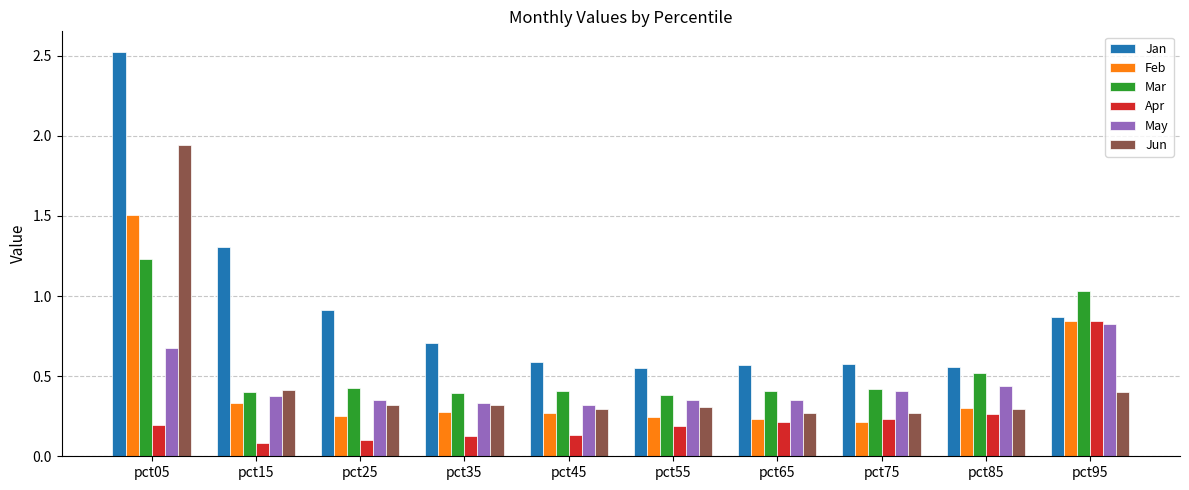

True or false: Apr has a value of 0.4 at pct85.

False